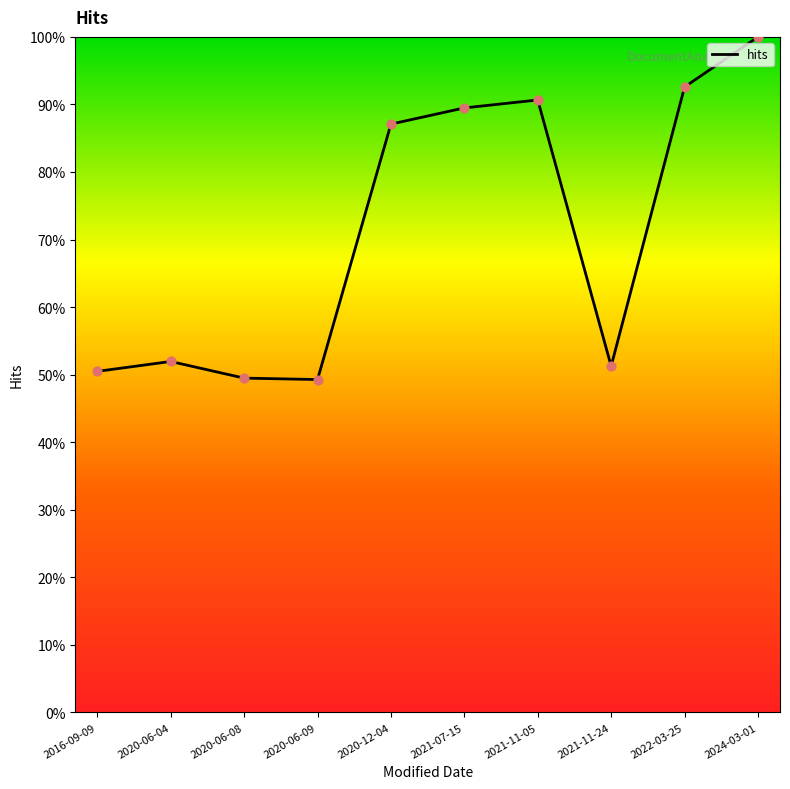

What is the change in value from 2016-09-09 to 2020-12-04?

+36.6